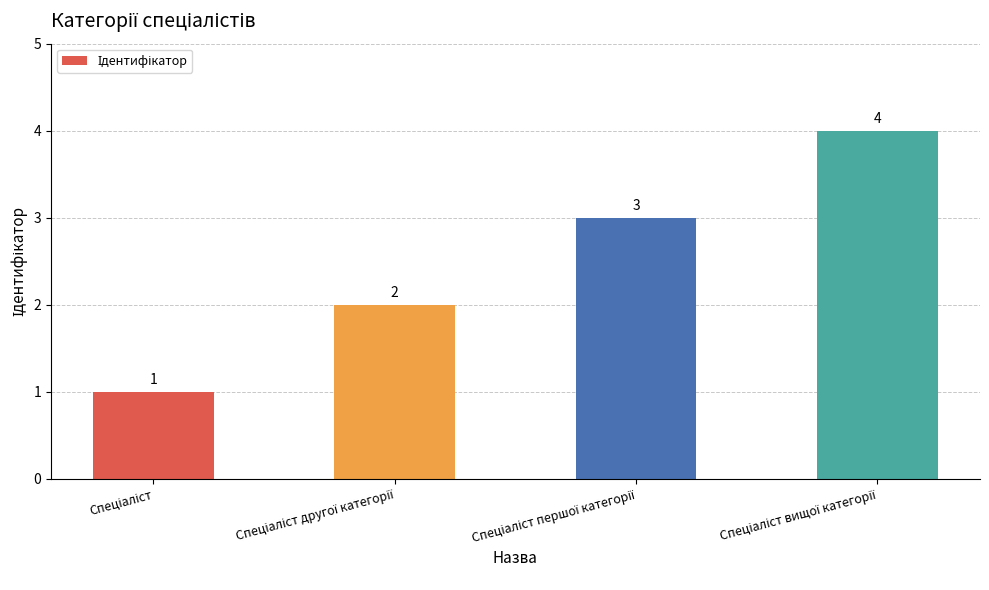

What is the greatest value displayed?

4